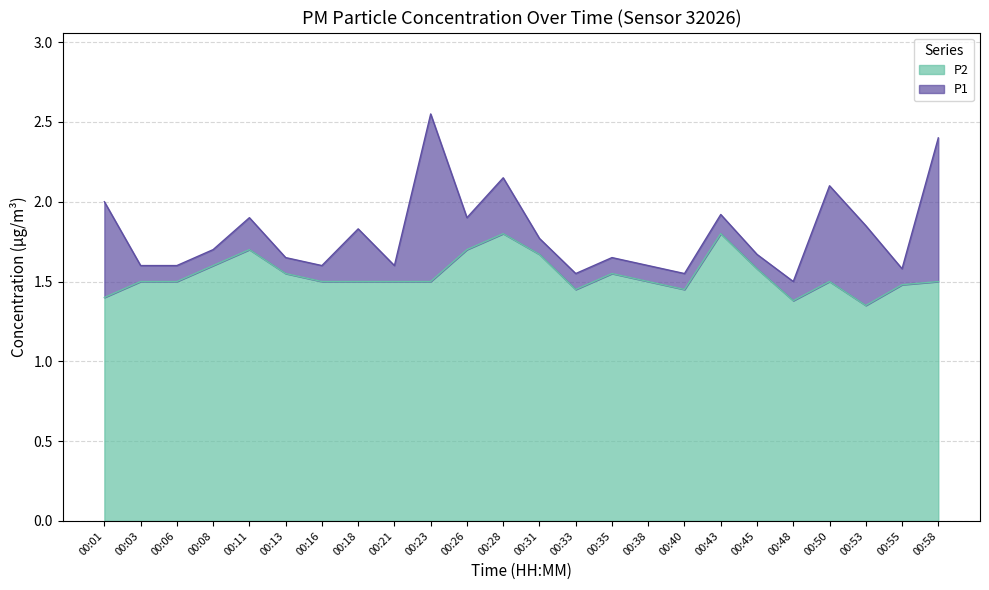

True or false: P1 and P2 intersect in this chart.

False